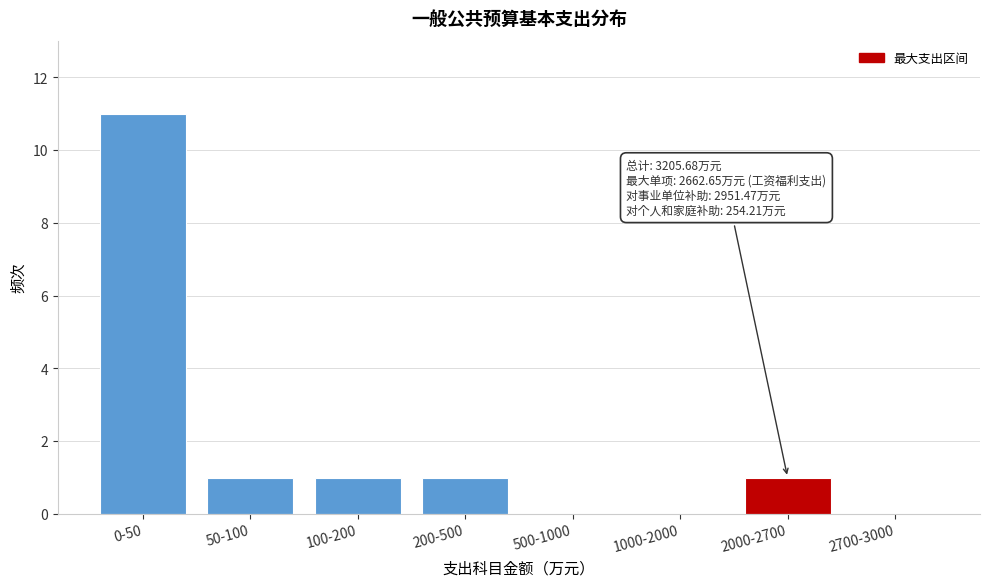

Reading left to right, transcribe all the data shown in this chart.

0-50=11	50-100=1	100-200=1	200-500=1	500-1000=0	1000-2000=0	2000-2700=1	2700-3000=0